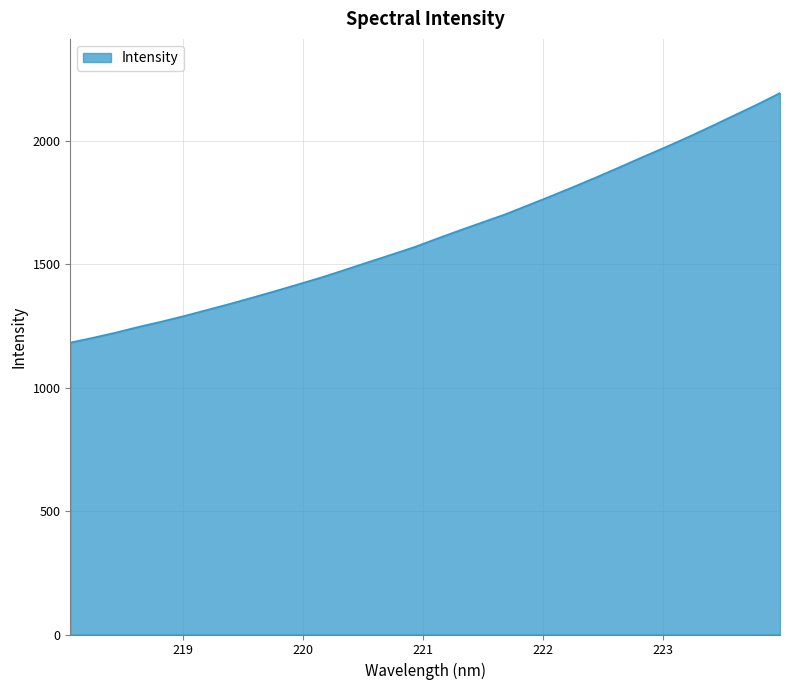

What is the difference between the maximum and minimum values?

1011.3